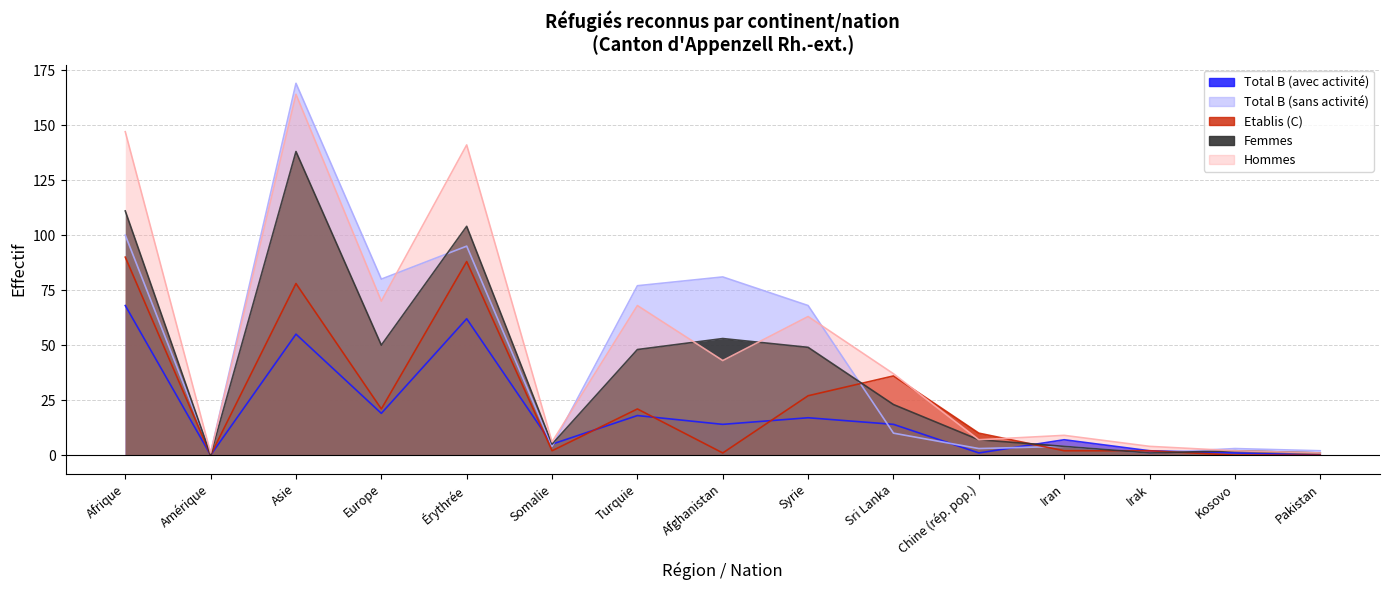

What position from the right is Irak?

3